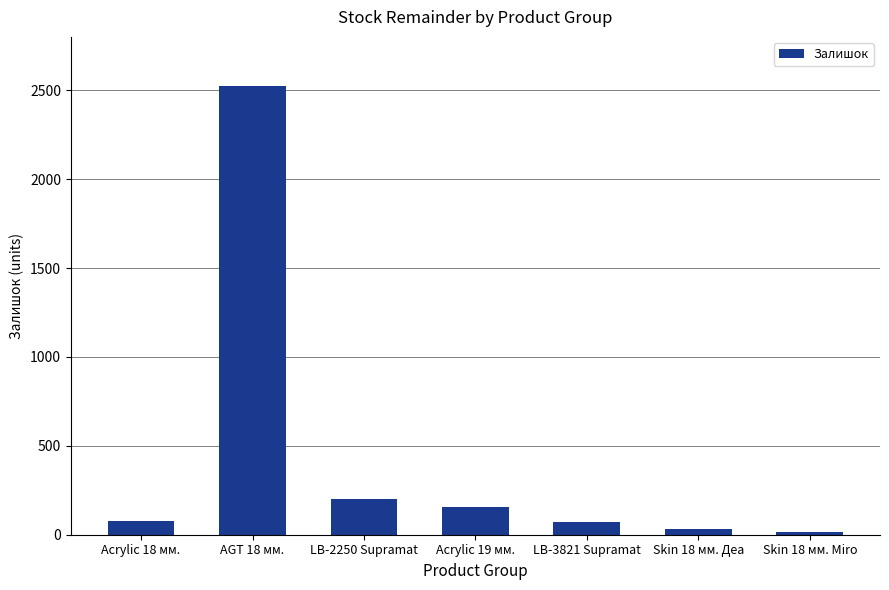

What is the label of the 2nd bar from the left?

AGT 18 мм.